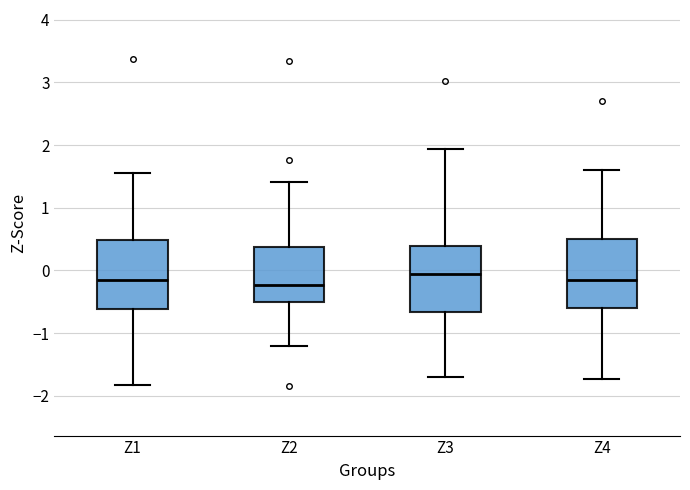

Where does the median line of the box for Z3 sit on the y-axis? The values are not printed on the chart, so give them approximately, as read against the axis.

-0.1